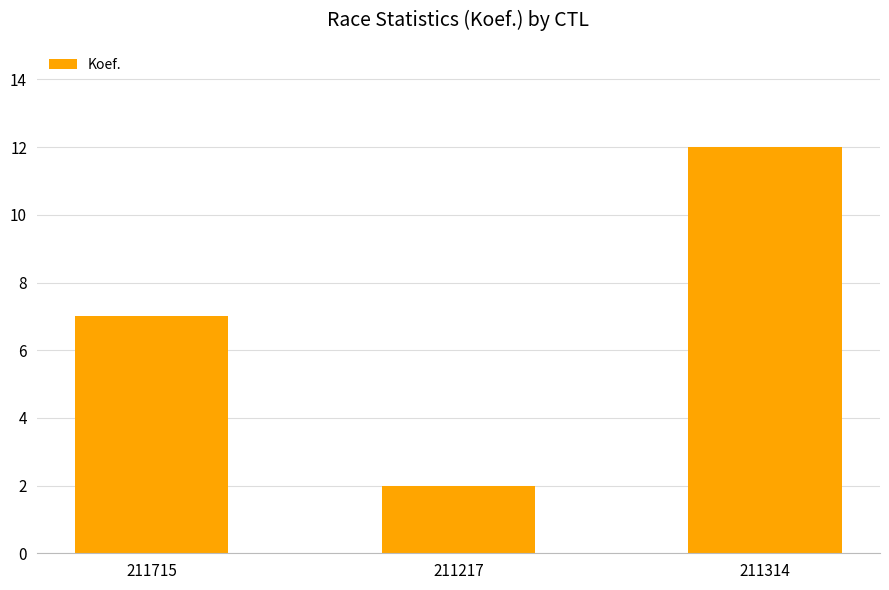

True or false: the data shows 2 at 211217.

True